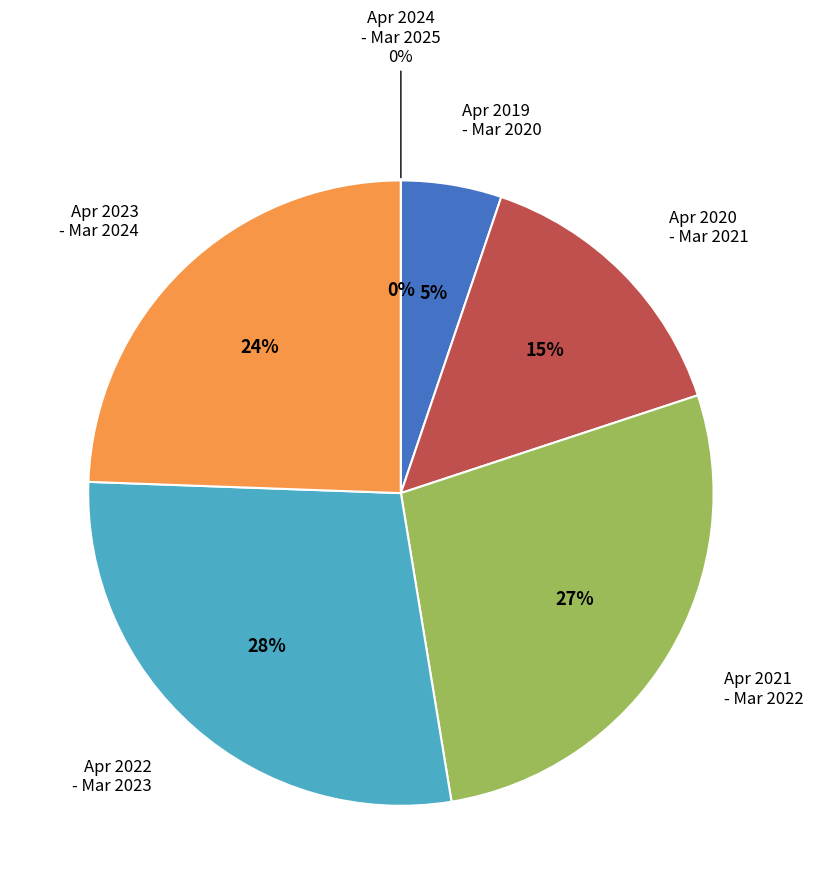

How many slices are in this pie chart?

6